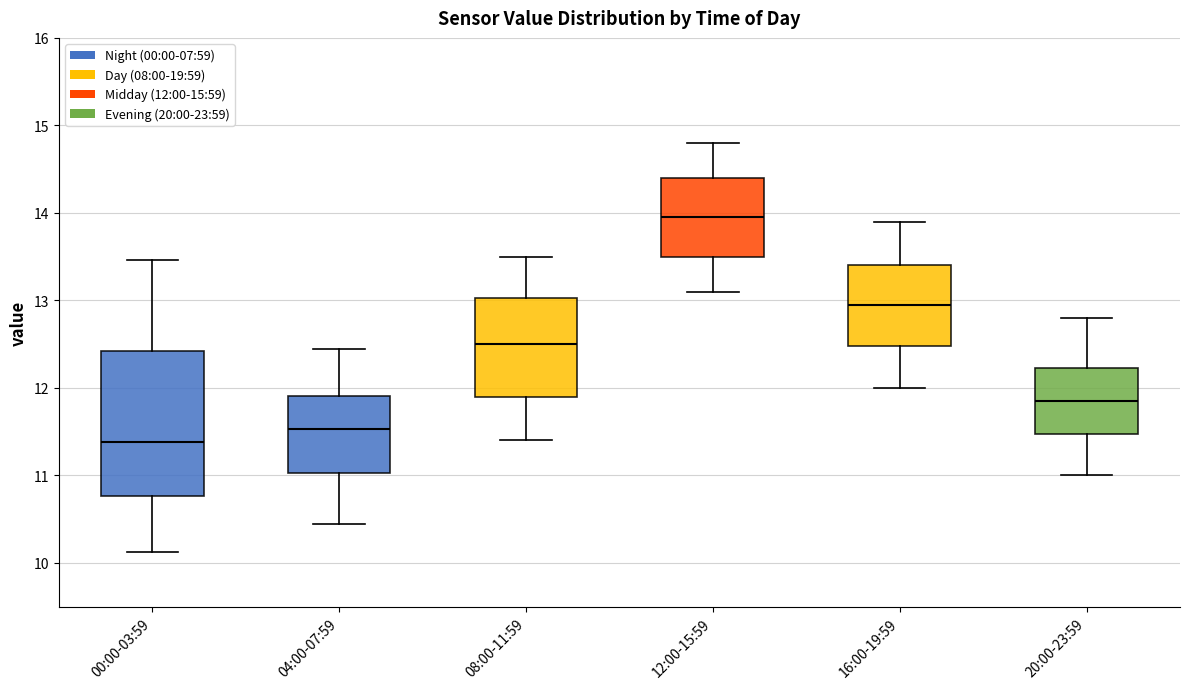

Where is the upper edge of the box for 16:00-19:59 on the y-axis? The values are not printed on the chart, so give them approximately, as read against the axis.

13.4